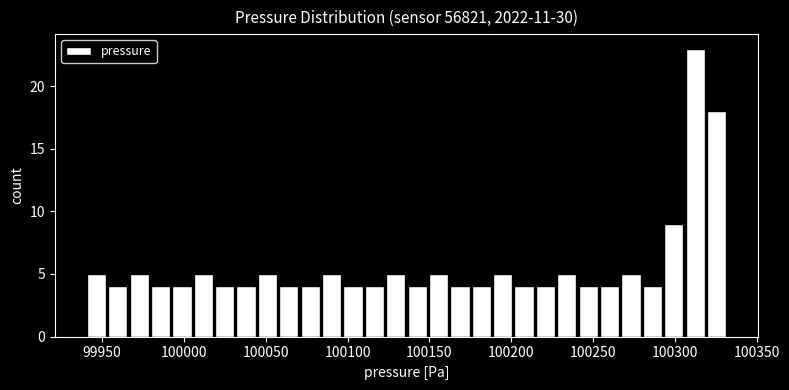

Around what value on the x-axis is the tallest bar? Give the approximate position of its centre, as read against the axis.

100310